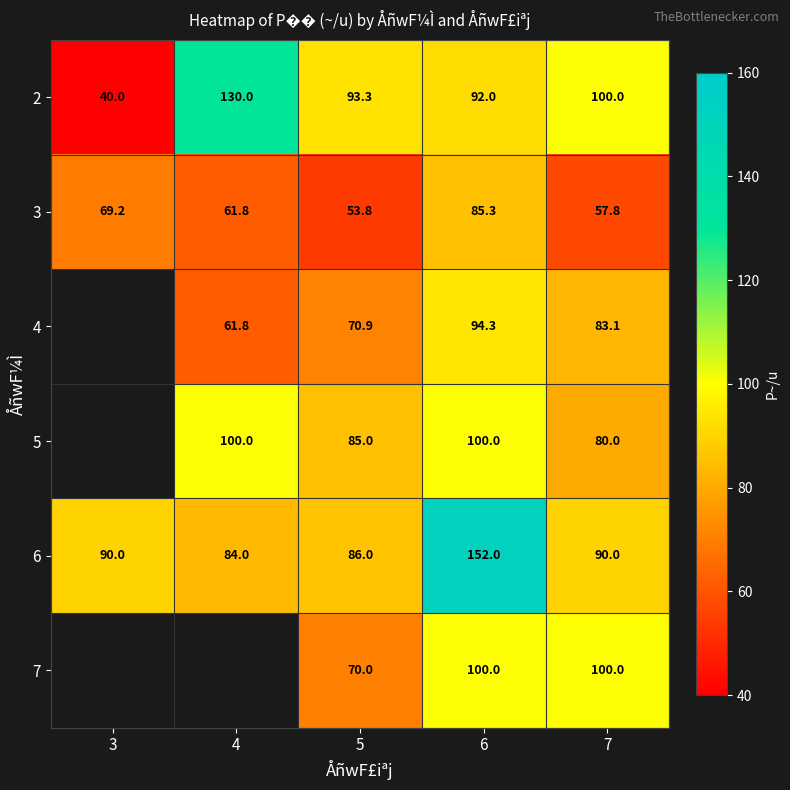

What is the sum of the 7 values at 7 and 5?

170.0